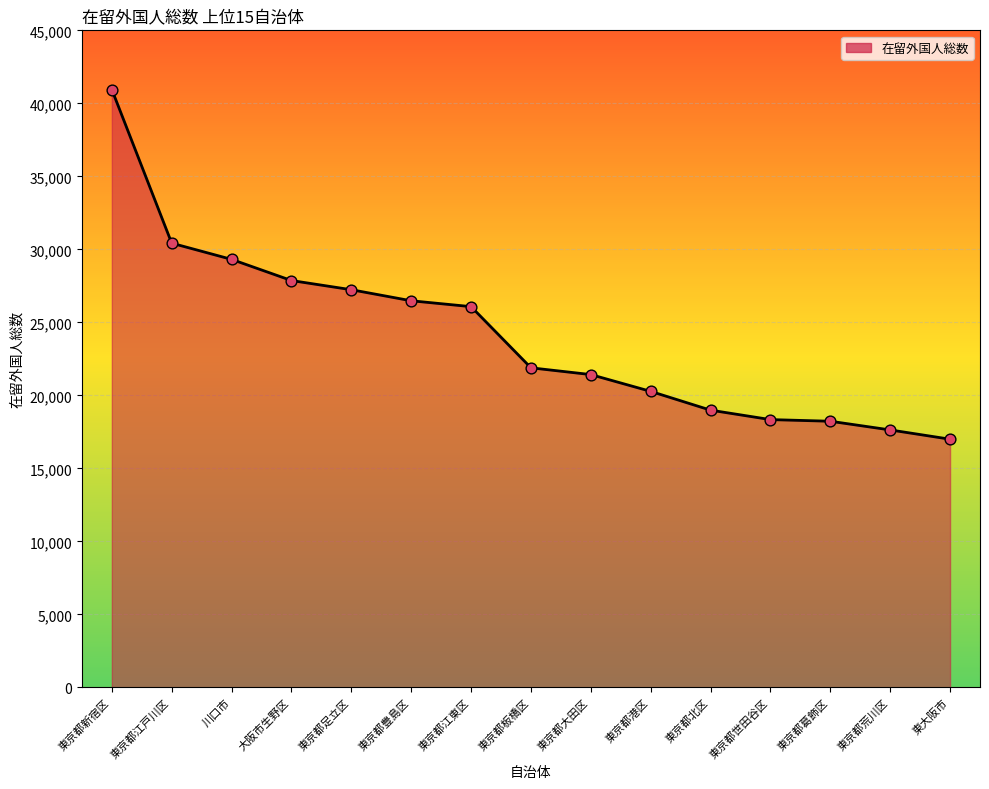

What is the ratio of the value at 東京都新宿区 to the value at 東京都江東区?

1.6